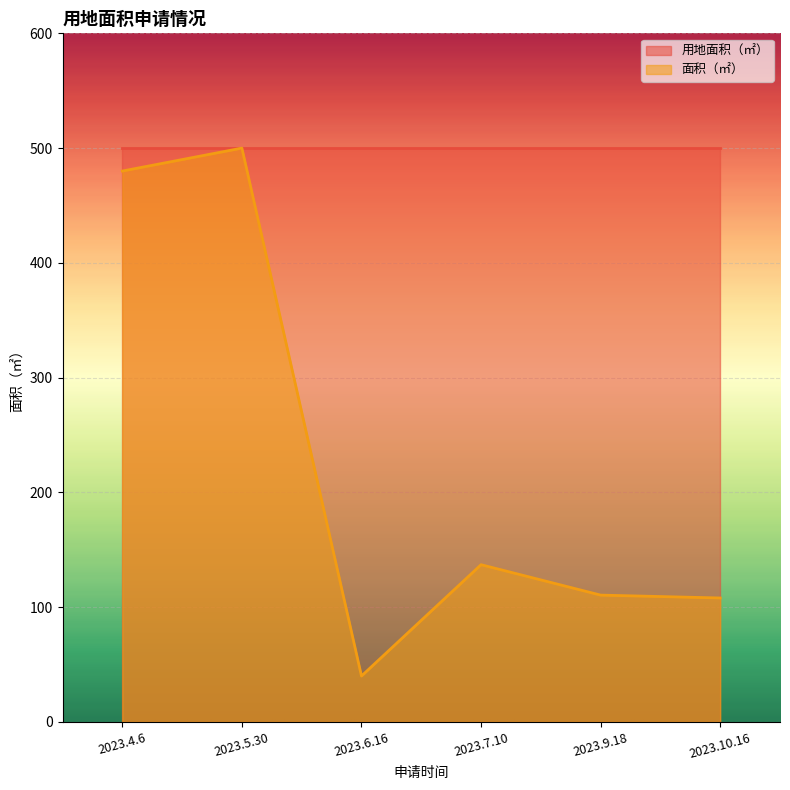

True or false: the data has more than 1 interior local peaks.

True